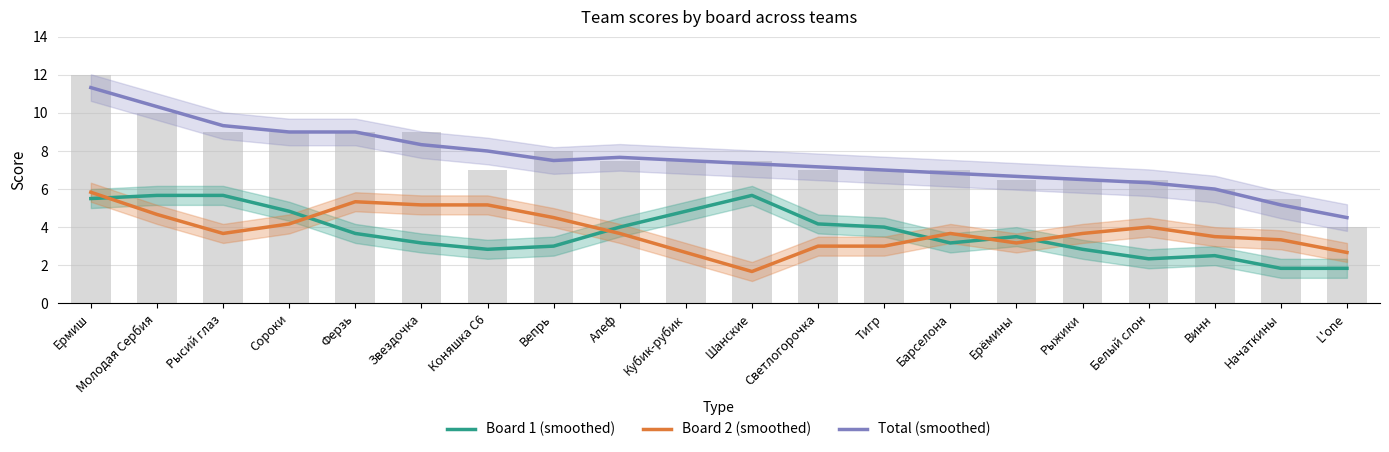

Count the number of categories in the chart.

20